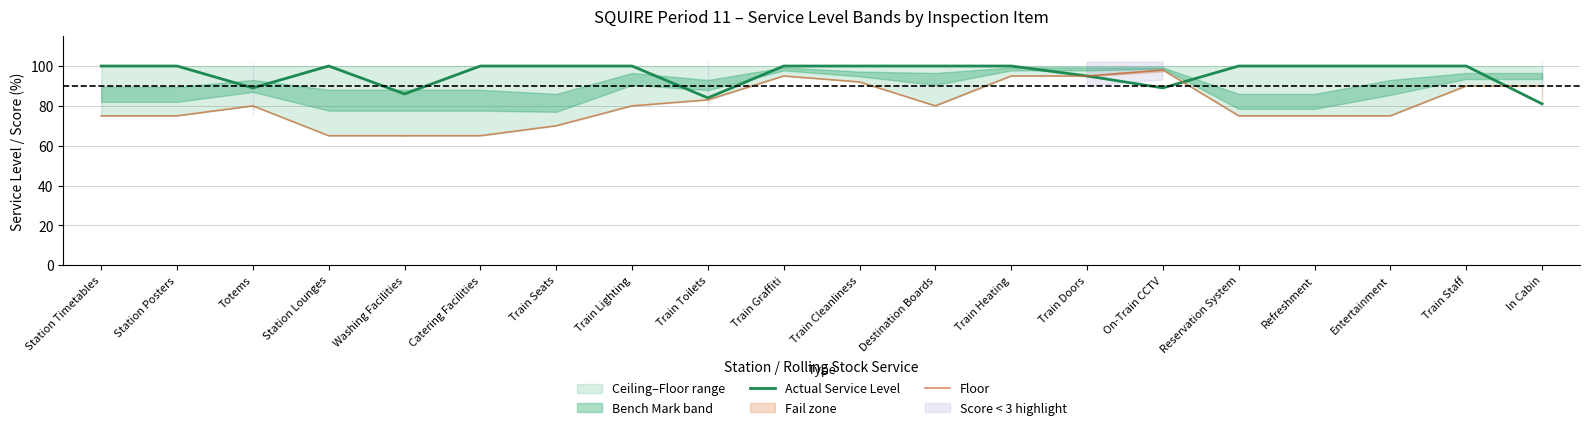

At how many categories does at least one series exceed 85?

19